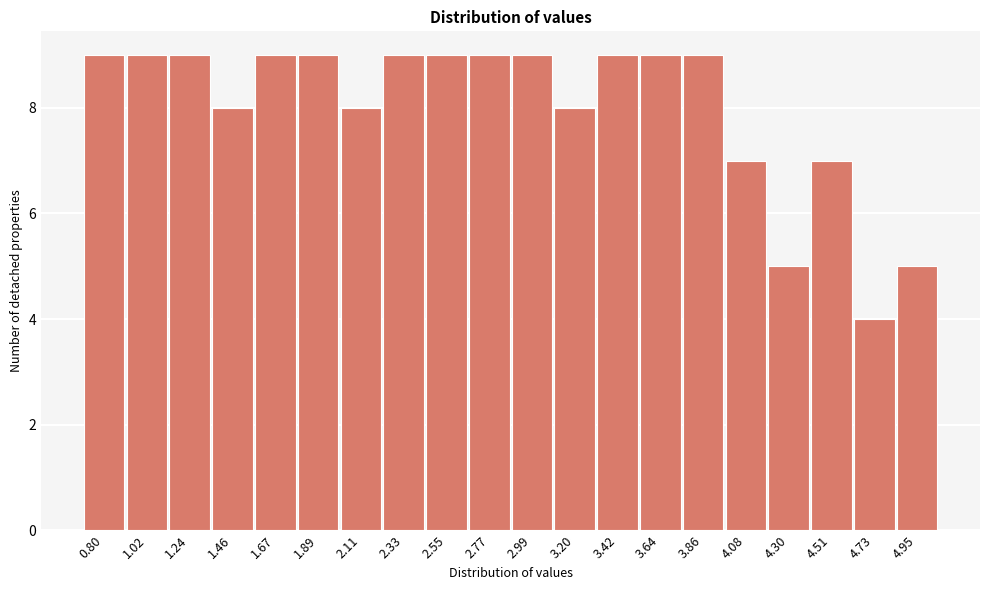

Reading right to left, transcribe all the data shown in this chart.

4.95=5	4.73=4	4.51=7	4.30=5	4.08=7	3.86=9	3.64=9	3.42=9	3.20=8	2.99=9	2.77=9	2.55=9	2.33=9	2.11=8	1.89=9	1.67=9	1.46=8	1.24=9	1.02=9	0.80=9